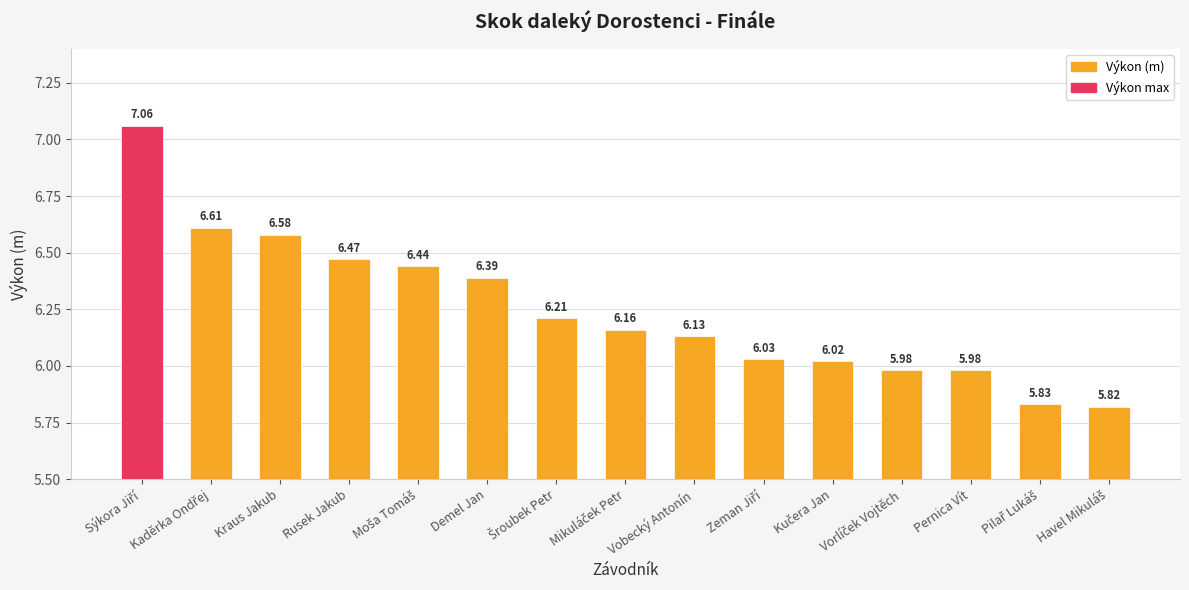

What is the label of the 3rd bar from the left?

Kraus Jakub